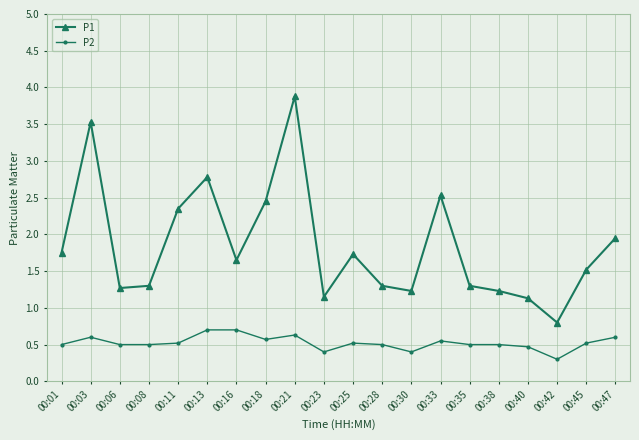

What is the spread (max minus min) of values at 00:08?

0.8